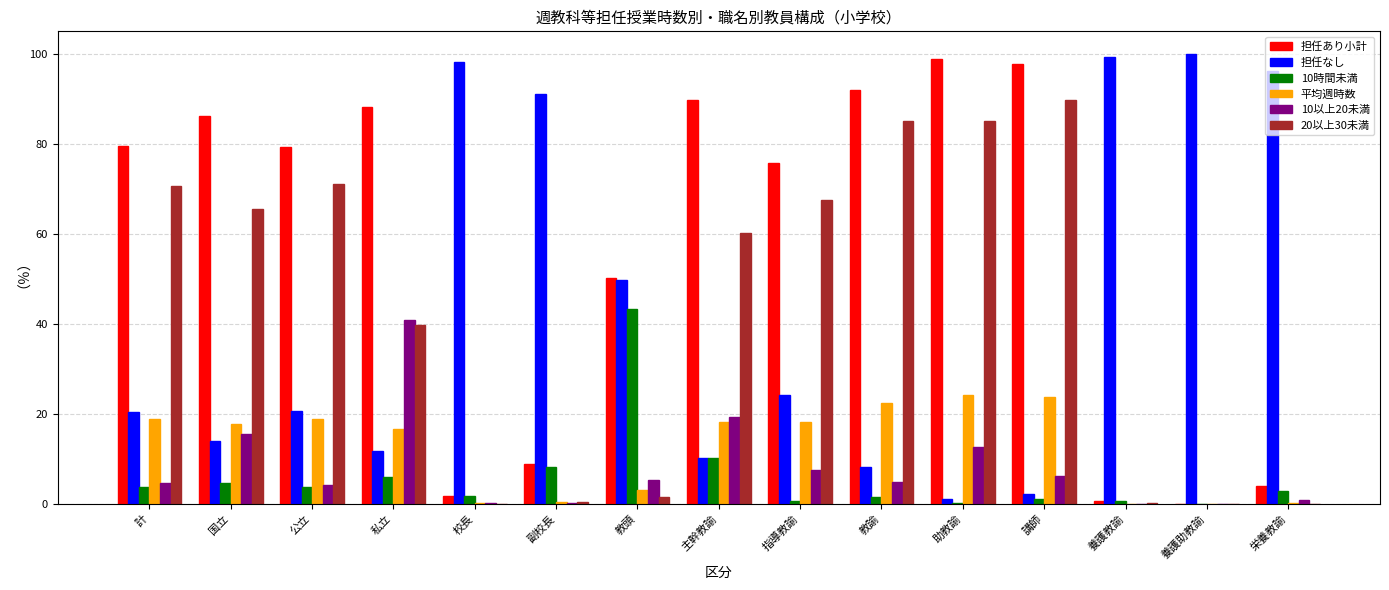

What is the greatest value displayed?

100.0